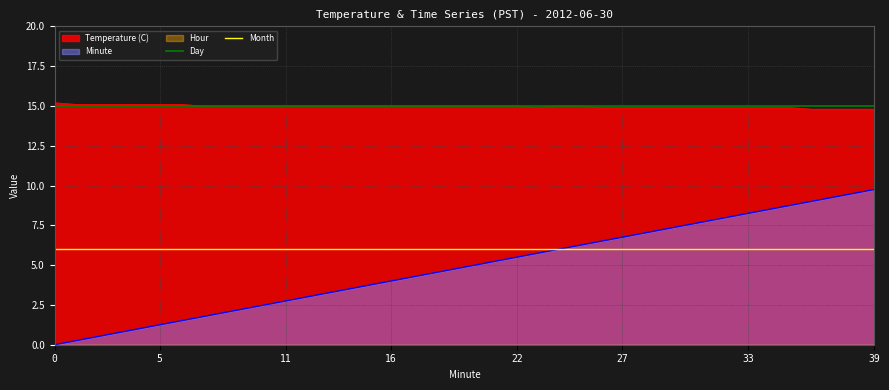

What is the approximate value of Month at 11?

6.0